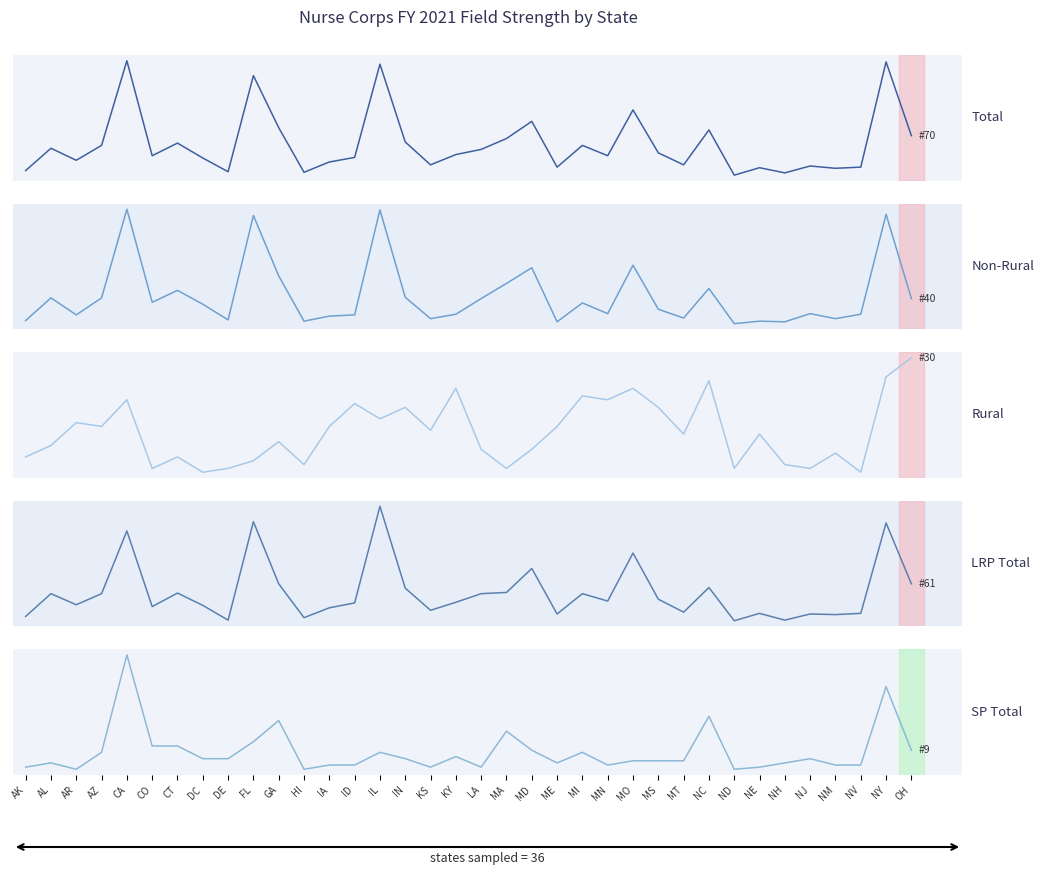

Where do SP Total and Rural first cross each other?

AZ and CA